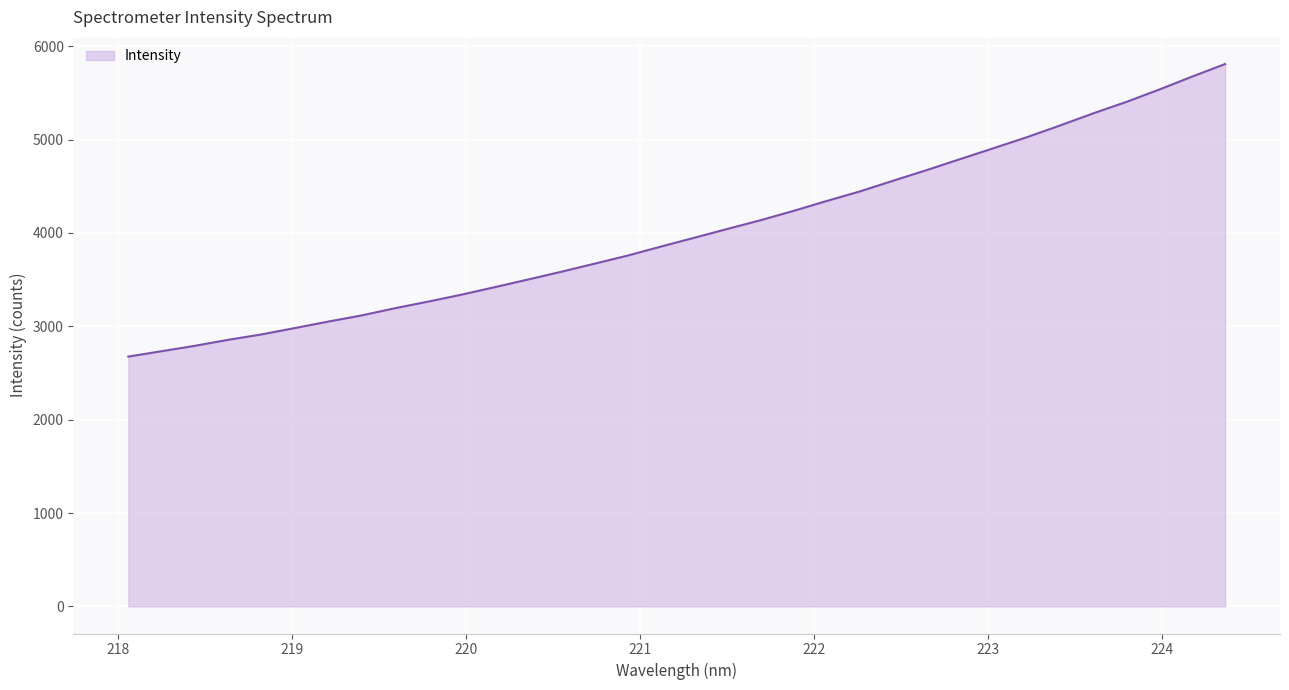

What is the difference between the maximum and minimum values?

3134.3